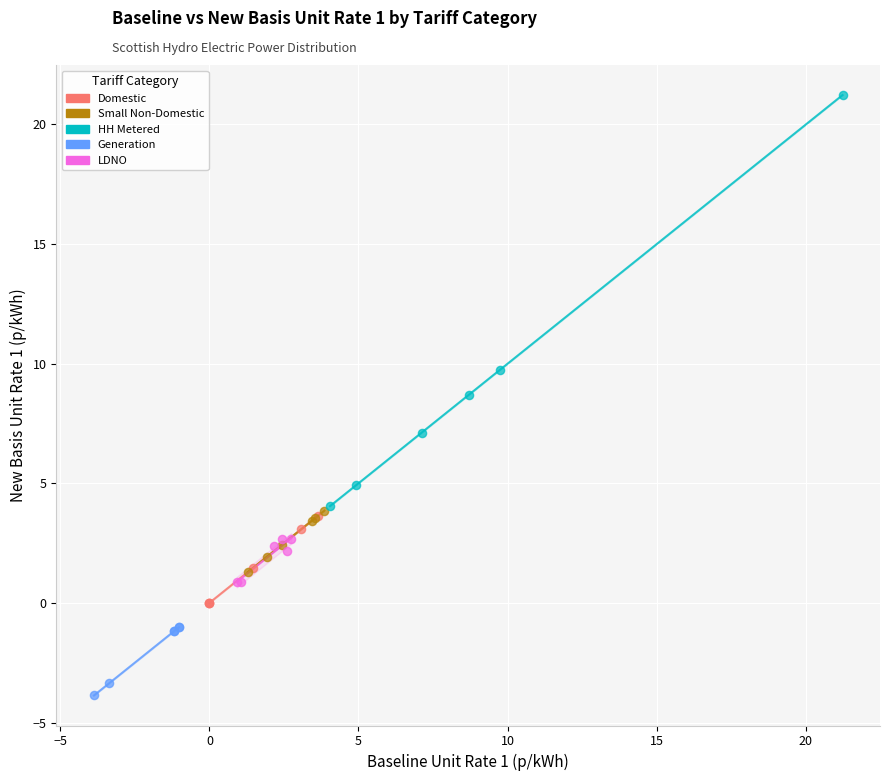

Which series contains the highest Y value?

HH Metered